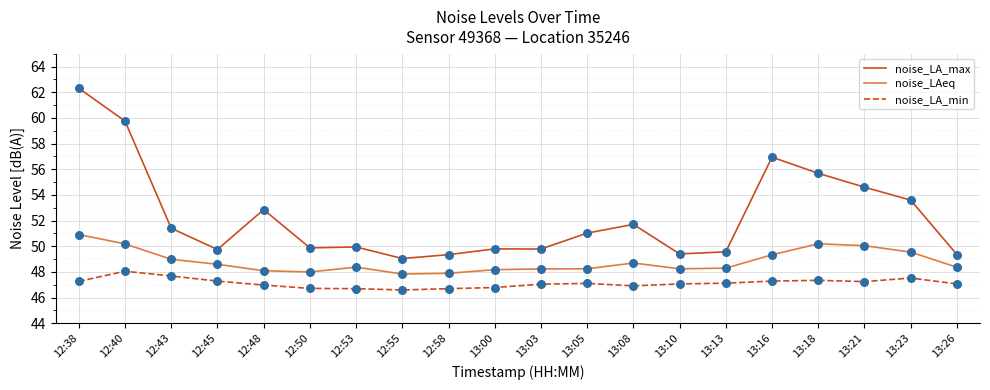

Is the value of noise_LA_max at 12:45 greater than the value of noise_LA_min at 12:38?

Yes